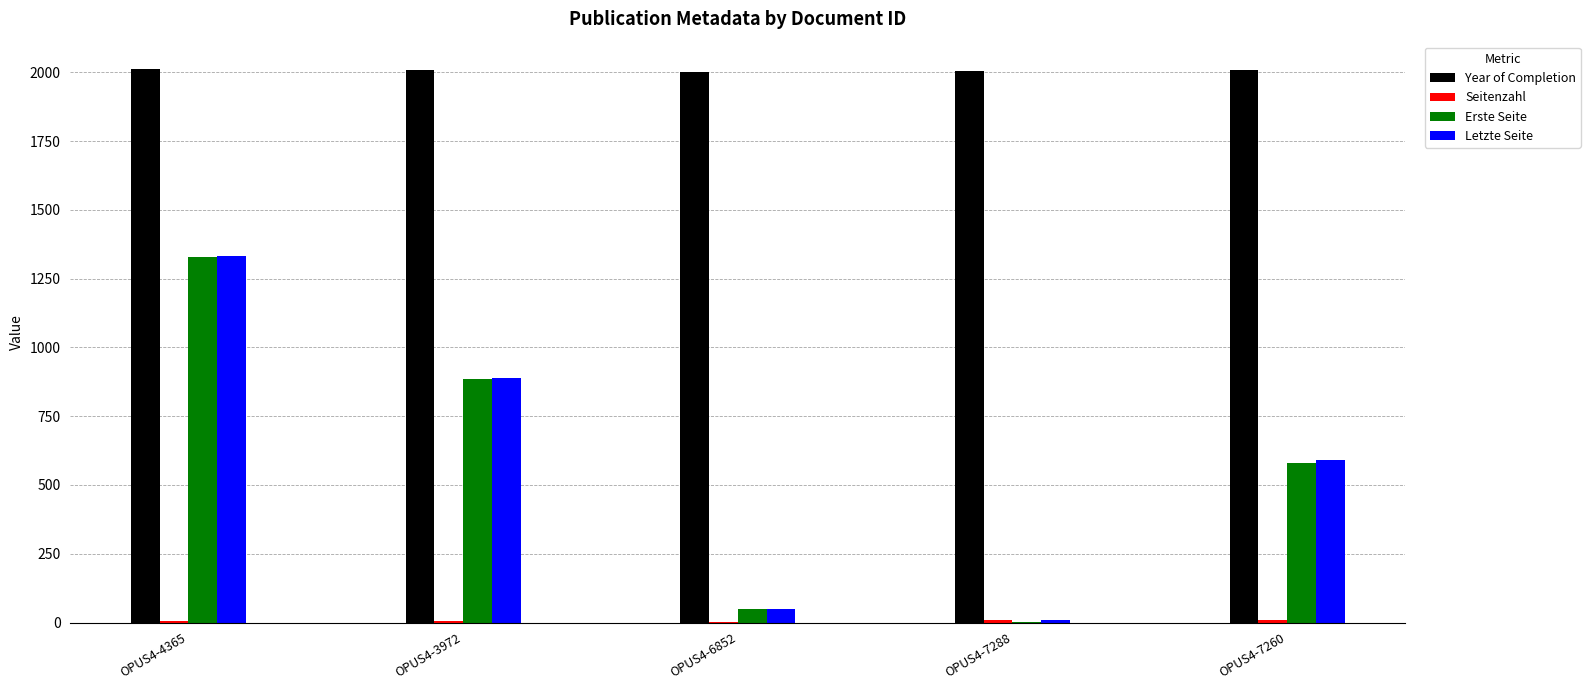

Which category has the highest value in the Letzte Seite series?

OPUS4-4365